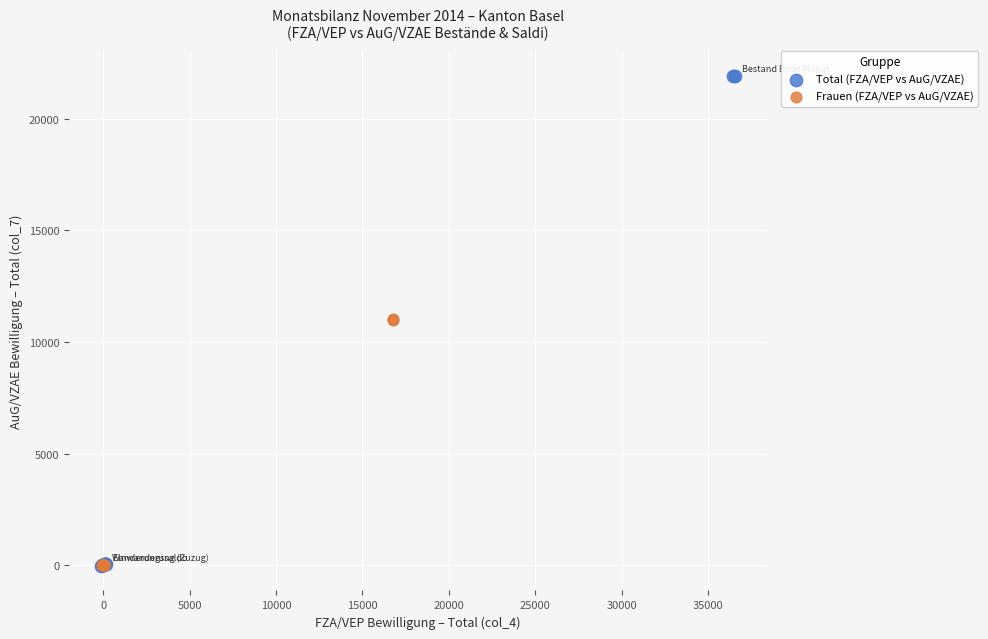

Which series contains the highest Y value?

Total (FZA/VEP vs AuG/VZAE)